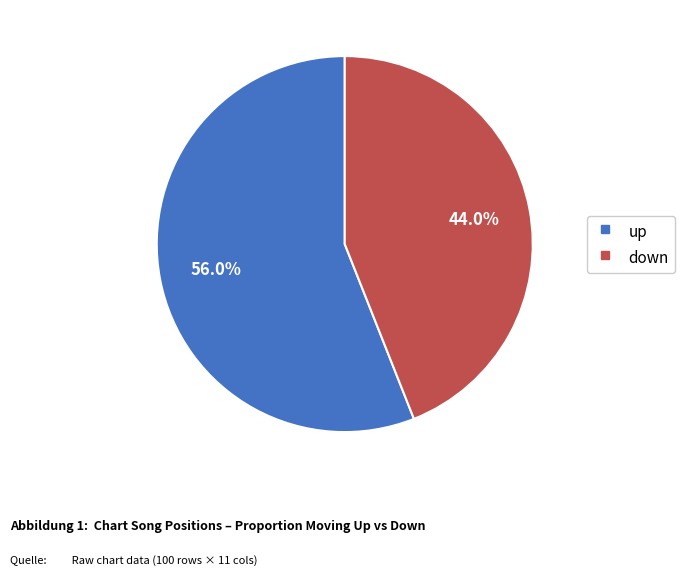

How many segments does this pie chart have?

2